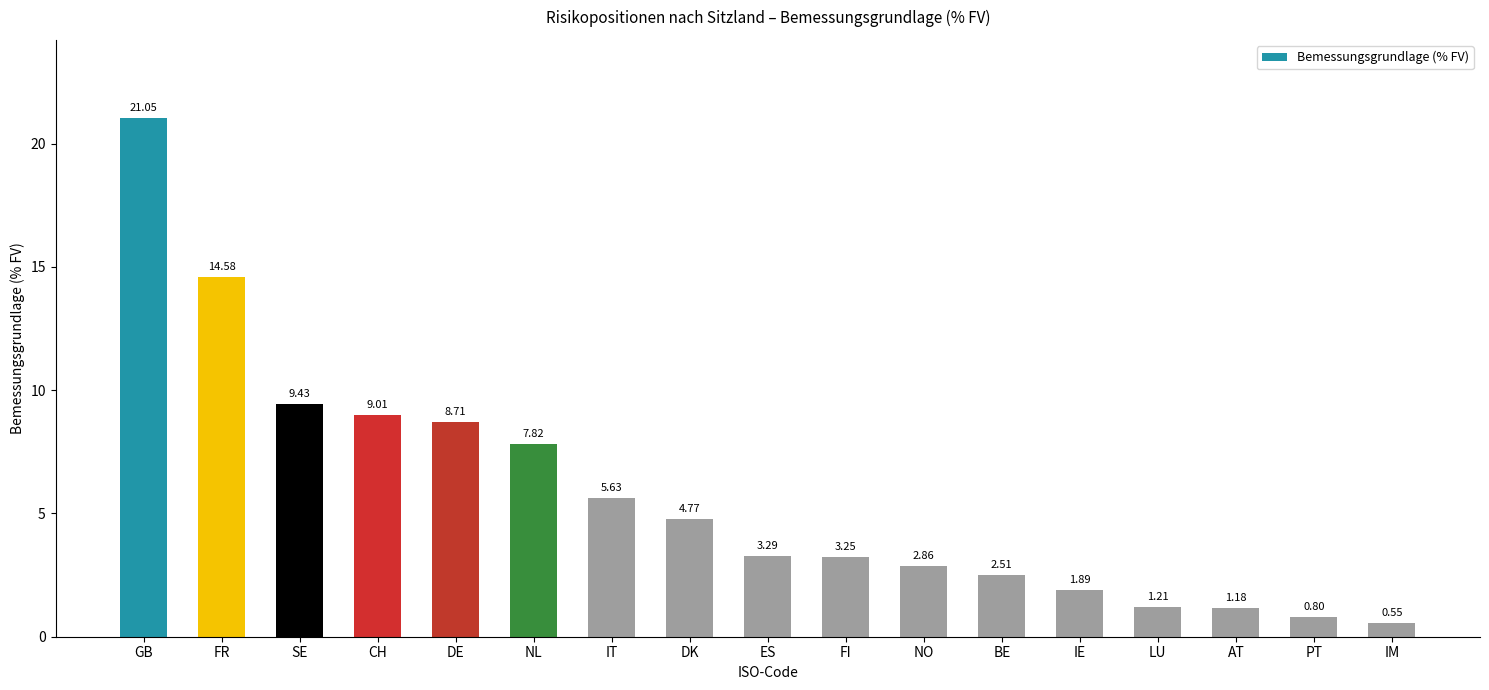

List the labels in order of value, largest first.

GB, FR, SE, CH, DE, NL, IT, DK, ES, FI, NO, BE, IE, LU, AT, PT, IM